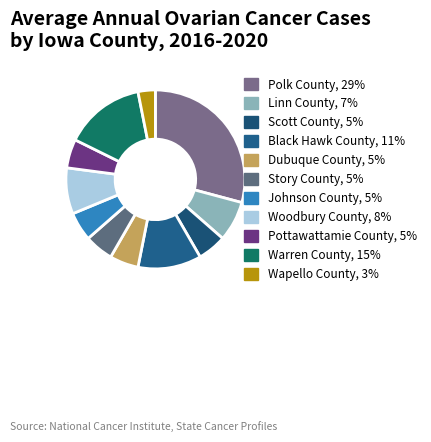

Is it true that Linn County is 16% of the pie?

False